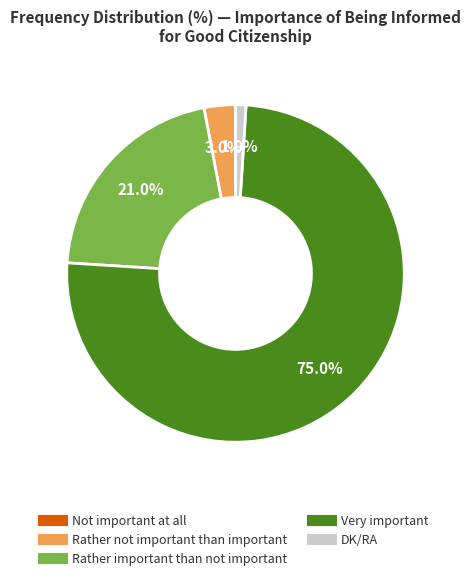

Which has a higher value, Rather important than not important or DK/RA?

Rather important than not important